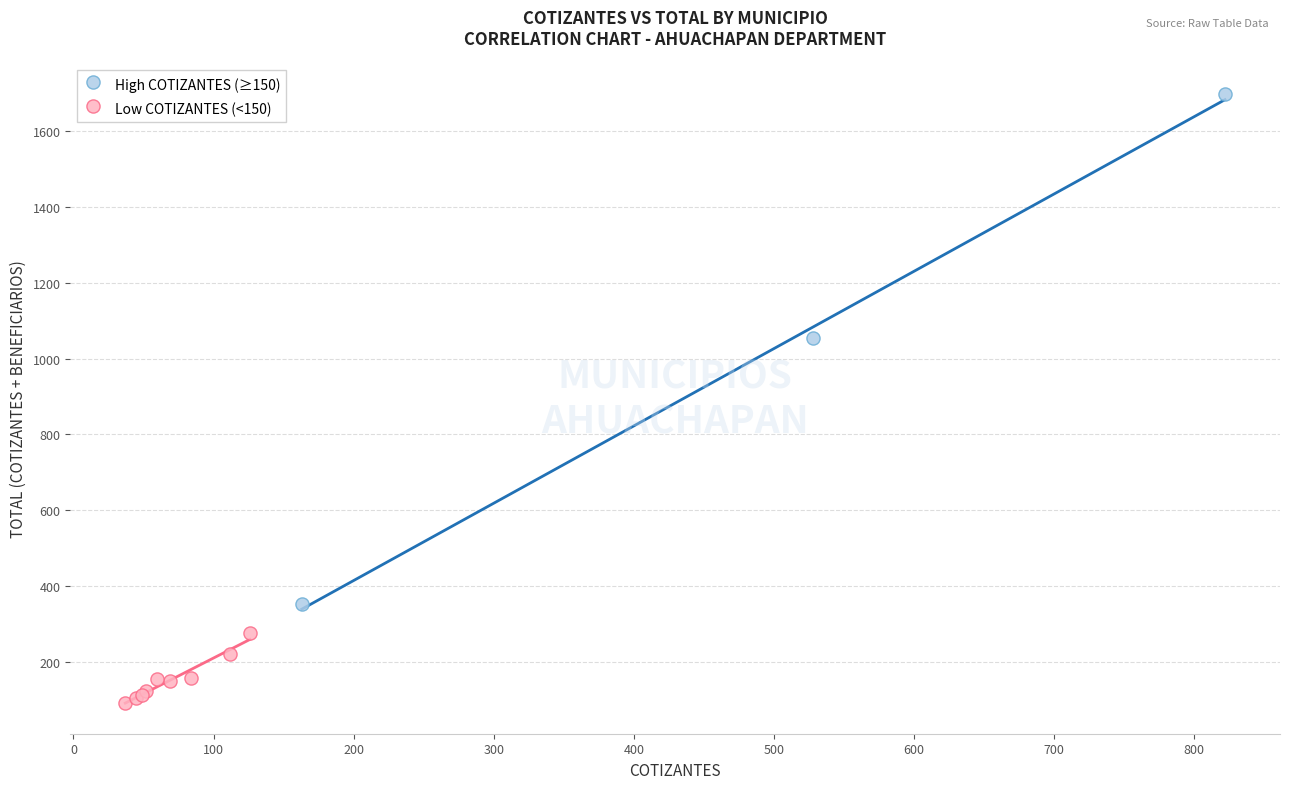

Which series contains the highest Y value?

High COTIZANTES (≥150)